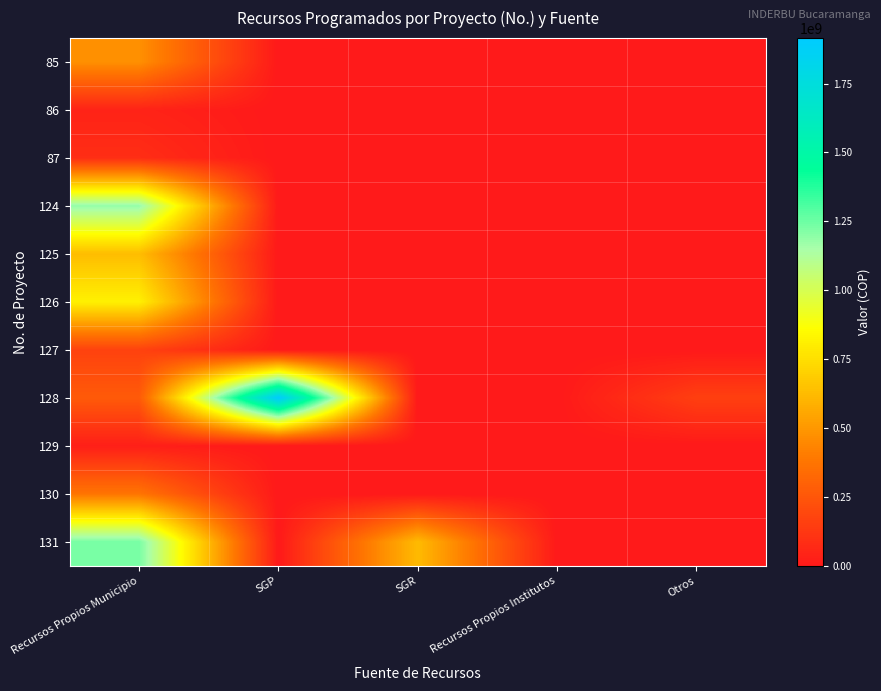

Reading right to left, what are all the values shown in this chart?

85: Otros=0	Recursos Propios Institutos=0	SGR=0	SGP=0	Recursos Propios Municipio=474000000
86: Otros=0	Recursos Propios Institutos=0	SGR=0	SGP=0	Recursos Propios Municipio=42000000
87: Otros=0	Recursos Propios Institutos=0	SGR=0	SGP=0	Recursos Propios Municipio=84000000
124: Otros=0	Recursos Propios Institutos=0	SGR=0	SGP=0	Recursos Propios Municipio=1184302723
125: Otros=0	Recursos Propios Institutos=0	SGR=0	SGP=0	Recursos Propios Municipio=632000000
126: Otros=0	Recursos Propios Institutos=0	SGR=0	SGP=0	Recursos Propios Municipio=813697277
127: Otros=0	Recursos Propios Institutos=0	SGR=0	SGP=0	Recursos Propios Municipio=170000000
128: Otros=157700000	Recursos Propios Institutos=0	SGR=0	SGP=1914819023	Recursos Propios Municipio=266483700
129: Otros=0	Recursos Propios Institutos=0	SGR=0	SGP=0	Recursos Propios Municipio=25000000
130: Otros=0	Recursos Propios Institutos=0	SGR=0	SGP=0	Recursos Propios Municipio=375000000
131: Otros=0	Recursos Propios Institutos=0	SGR=622983700	SGP=0	Recursos Propios Municipio=1233516300